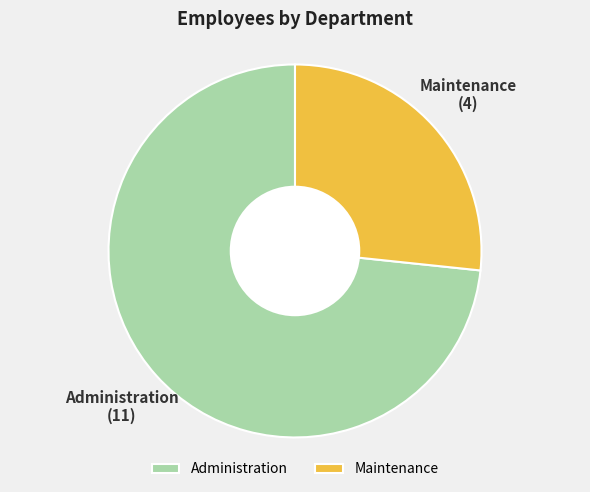

What is the ratio of the value at Maintenance to the value at Administration?

0.4